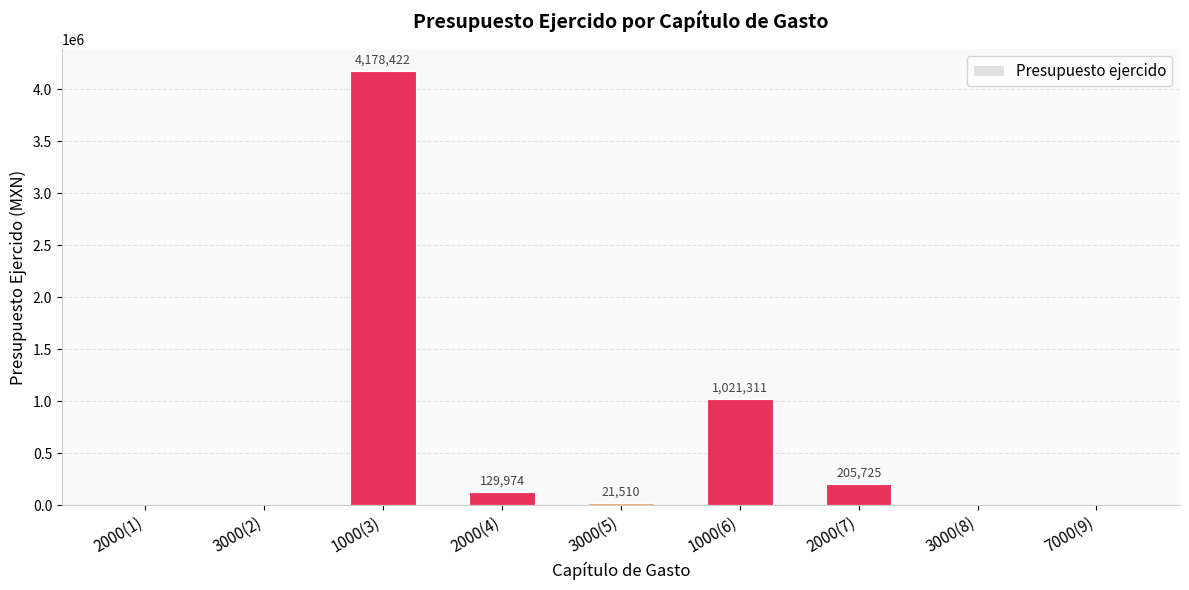

Are the bars horizontal?

No